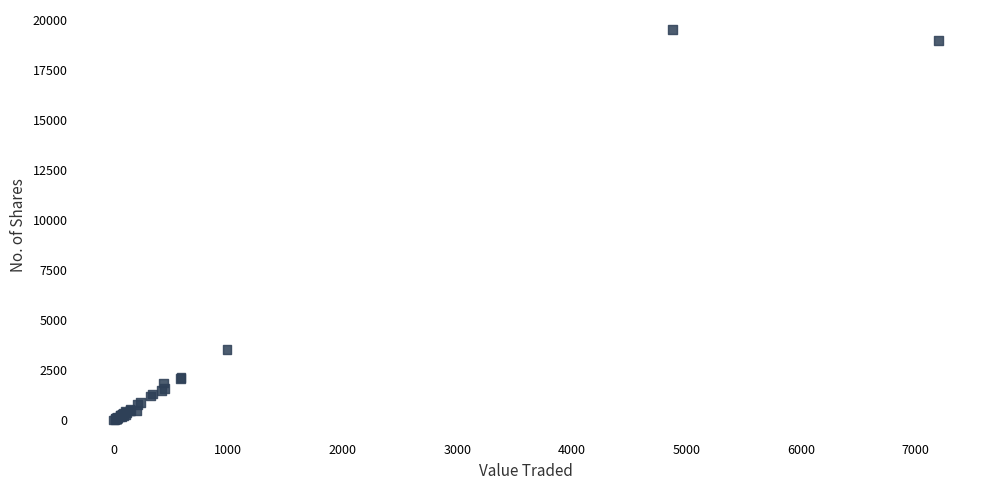

What Y value in the scatter plot is closest to 9767?

3529